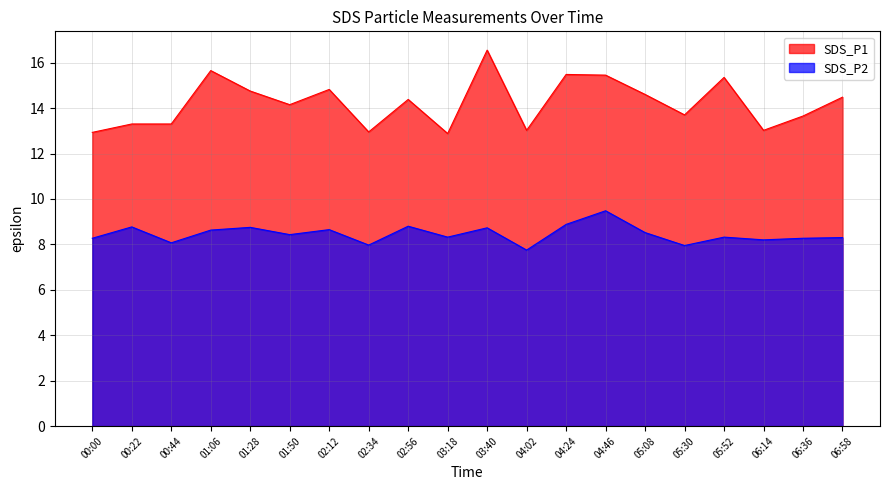

Reading left to right, extract all data points from this chart.

SDS_P1: 00:00=12.9	00:22=13.3	00:44=13.3	01:06=15.7	01:28=14.8	01:50=14.2	02:12=14.8	02:34=12.9	02:56=14.4	03:18=12.9	03:40=16.6	04:02=13.0	04:24=15.5	04:46=15.4	05:08=14.6	05:30=13.7	05:52=15.3	06:14=13.0	06:36=13.7	06:58=14.5
SDS_P2: 00:00=8.3	00:22=8.8	00:44=8.1	01:06=8.6	01:28=8.8	01:50=8.4	02:12=8.7	02:34=8.0	02:56=8.8	03:18=8.3	03:40=8.7	04:02=7.8	04:24=8.9	04:46=9.5	05:08=8.5	05:30=8.0	05:52=8.3	06:14=8.2	06:36=8.3	06:58=8.3